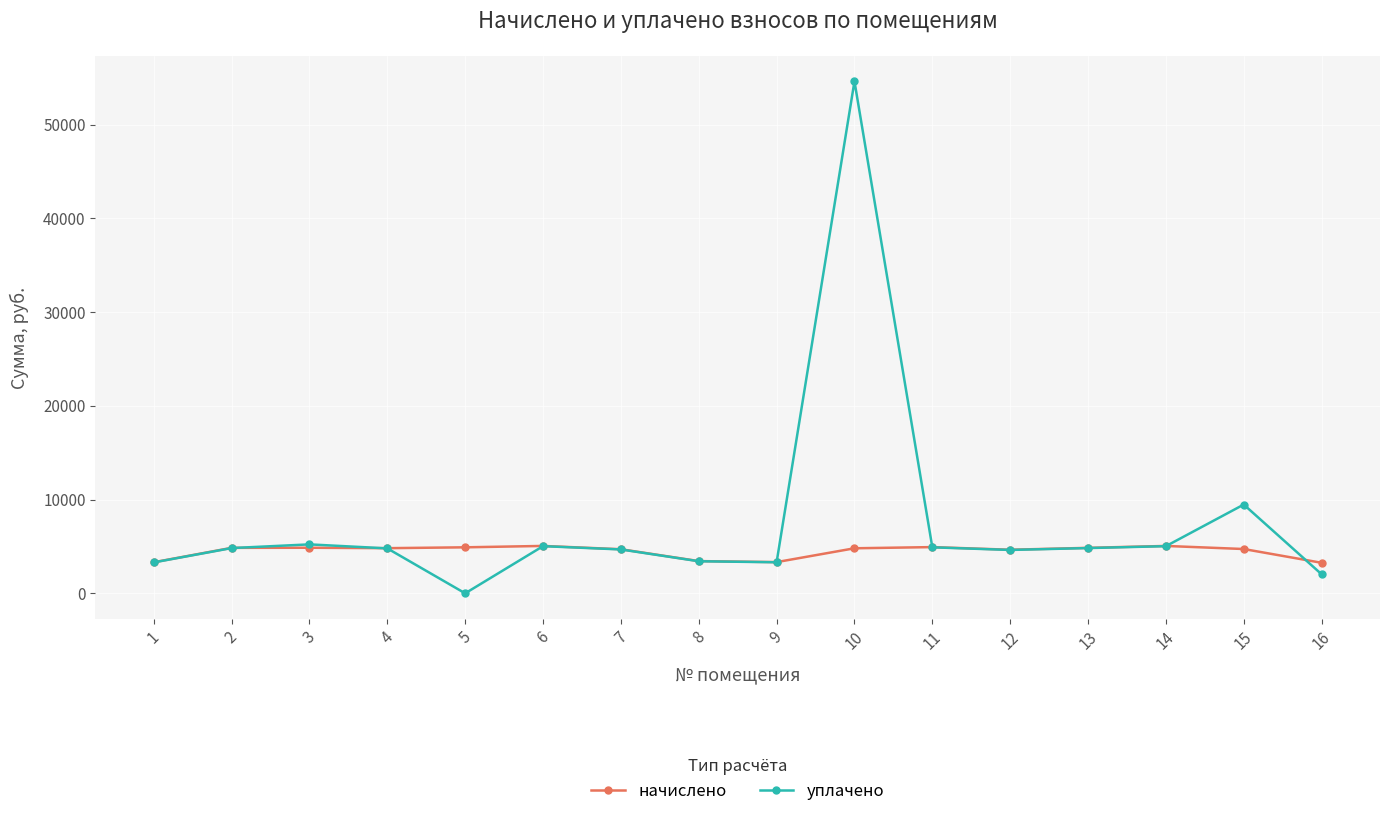

At how many categories does at least one series exceed 15056?

1